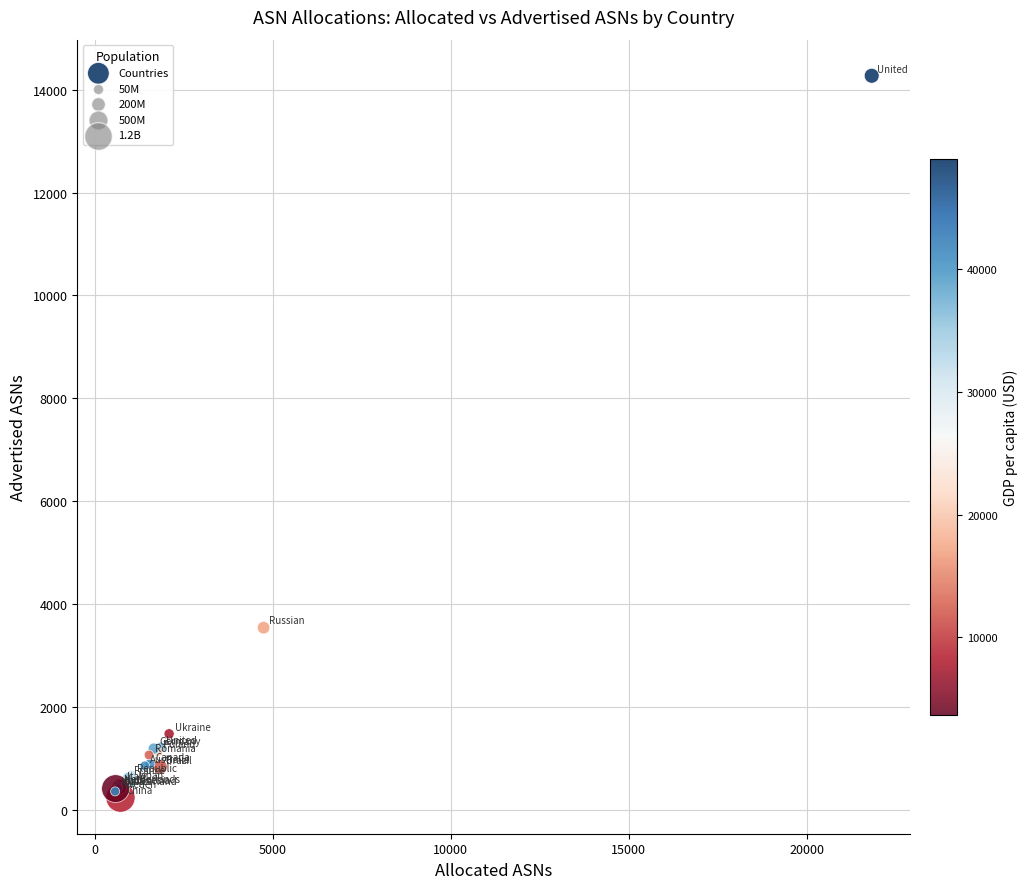

What Y value in the scatter plot is closest to 7256?

3545